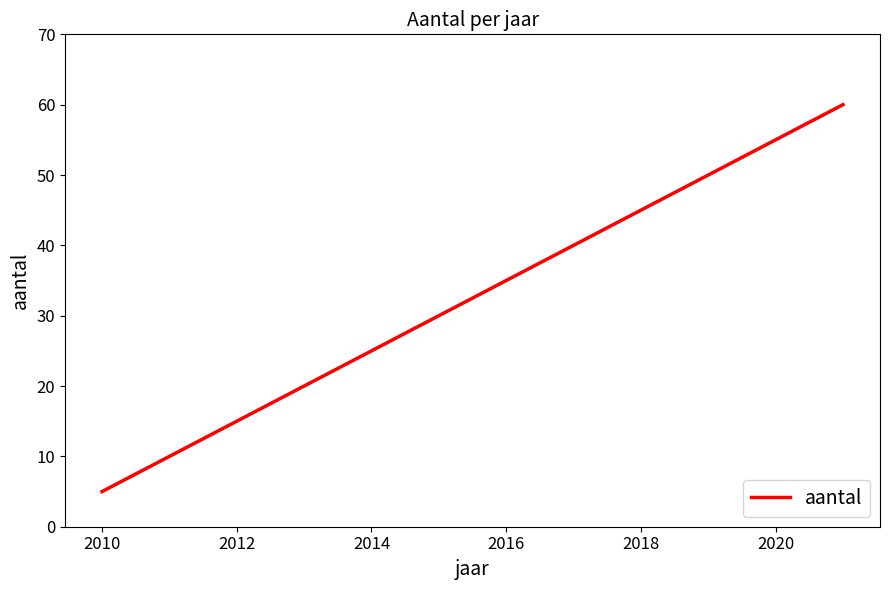

What is the smallest value displayed?

5